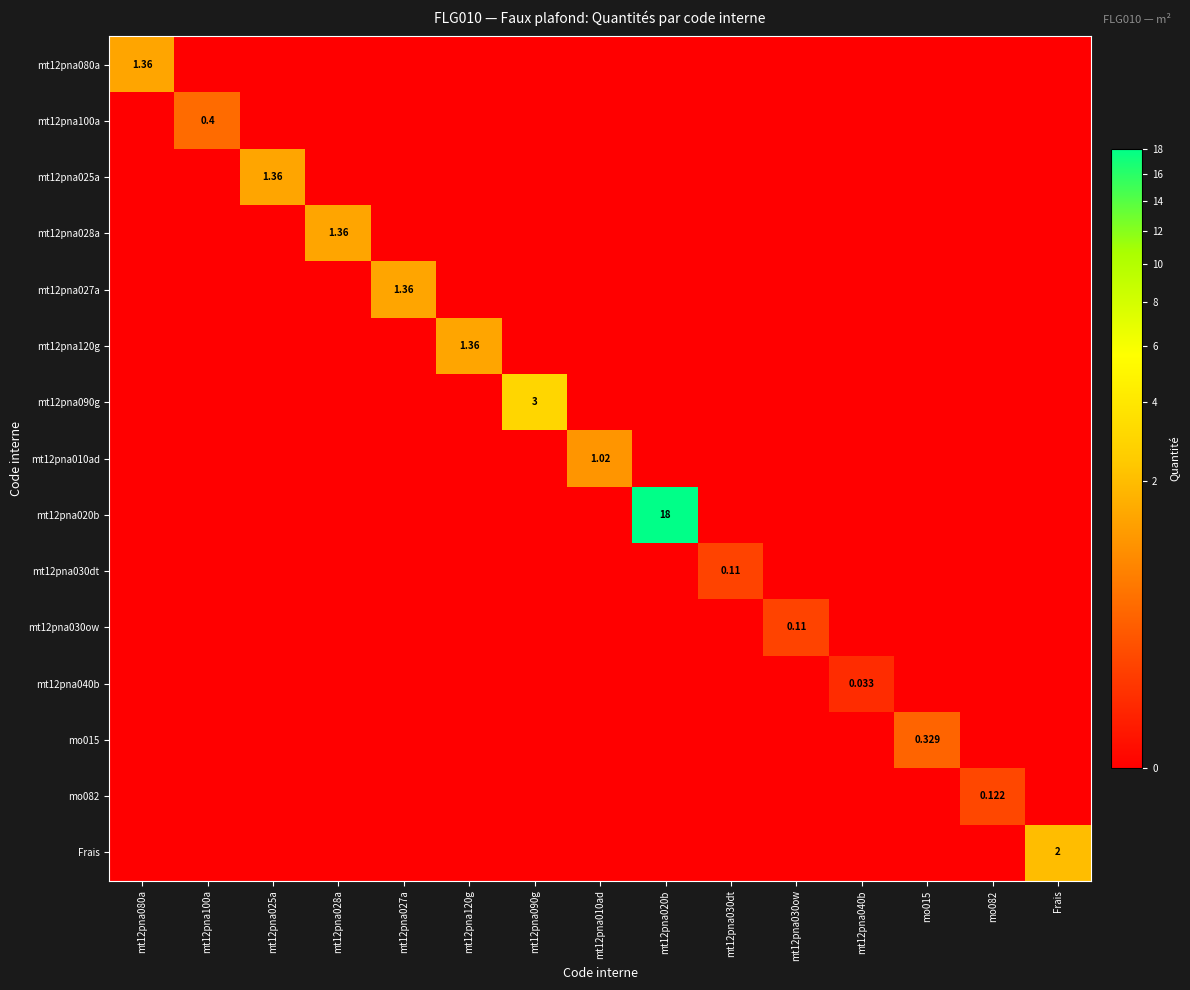

Which category has the lowest value across all series?

mt12pna100a